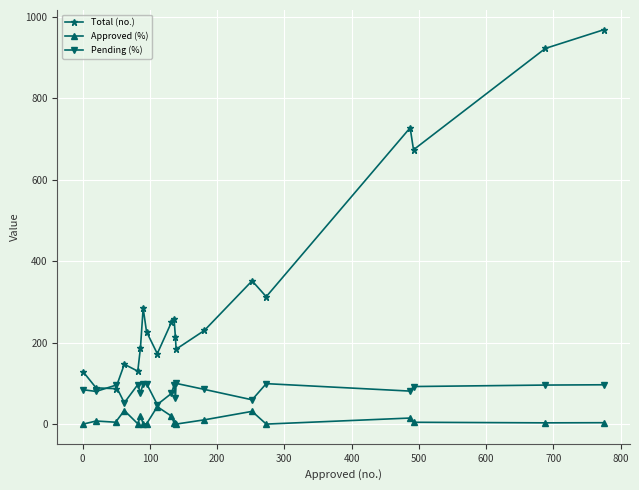

What is the value of the Total (no.) point at the 17th from the left?

728.0